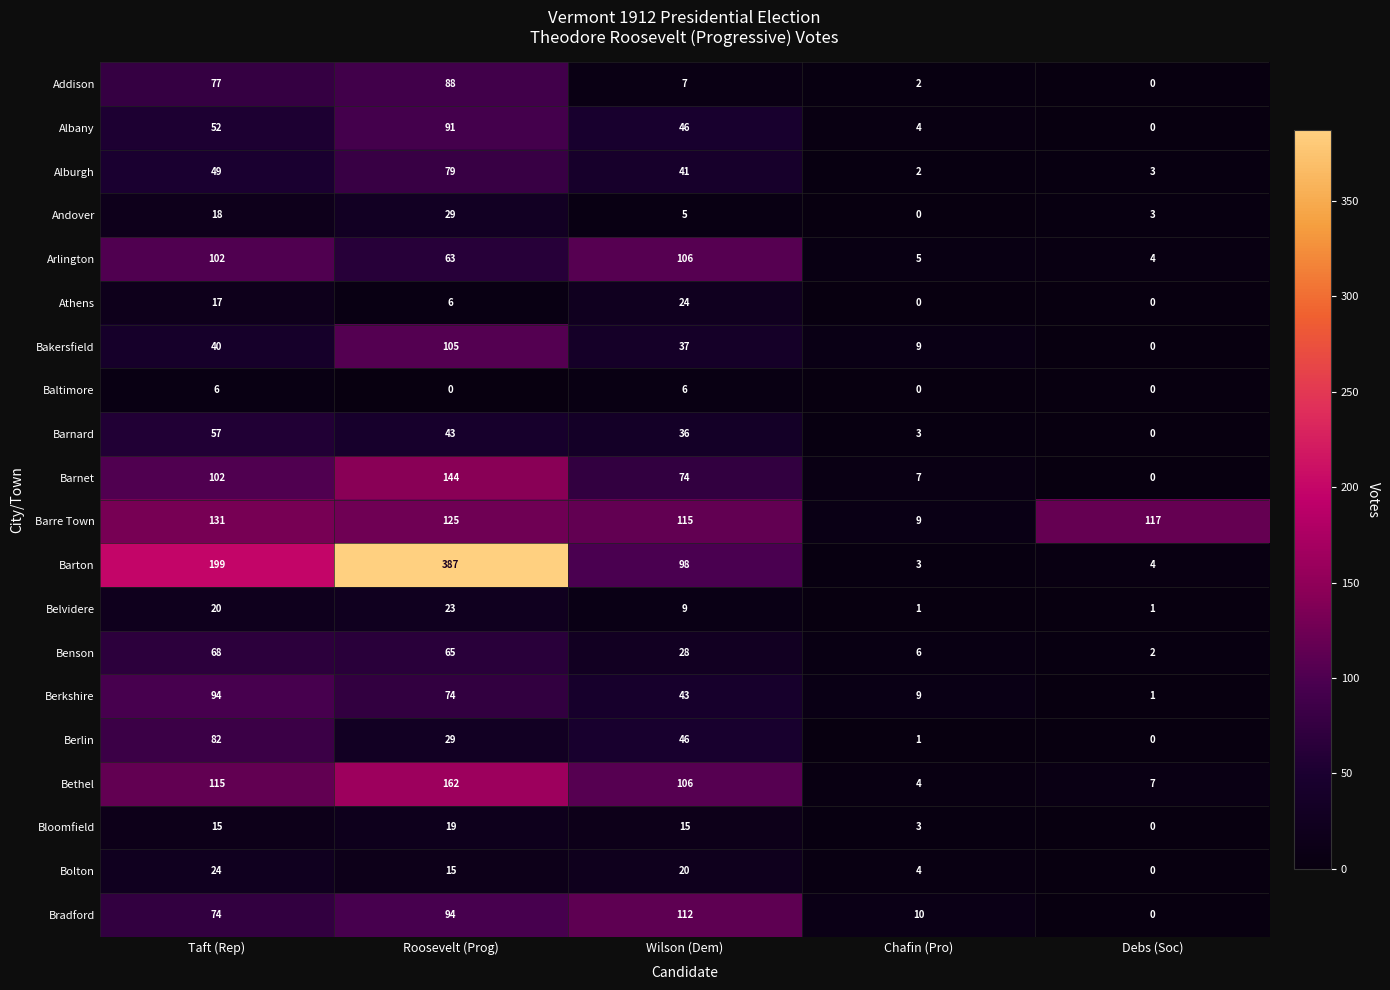

Between Taft (Rep) and Roosevelt (Prog), which series saw the biggest shift?

Barton